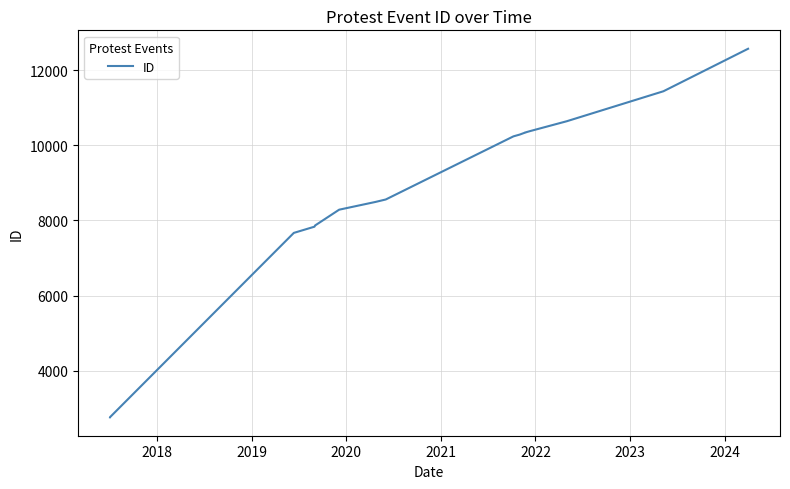

At which label is the value closest to 7665?

2019